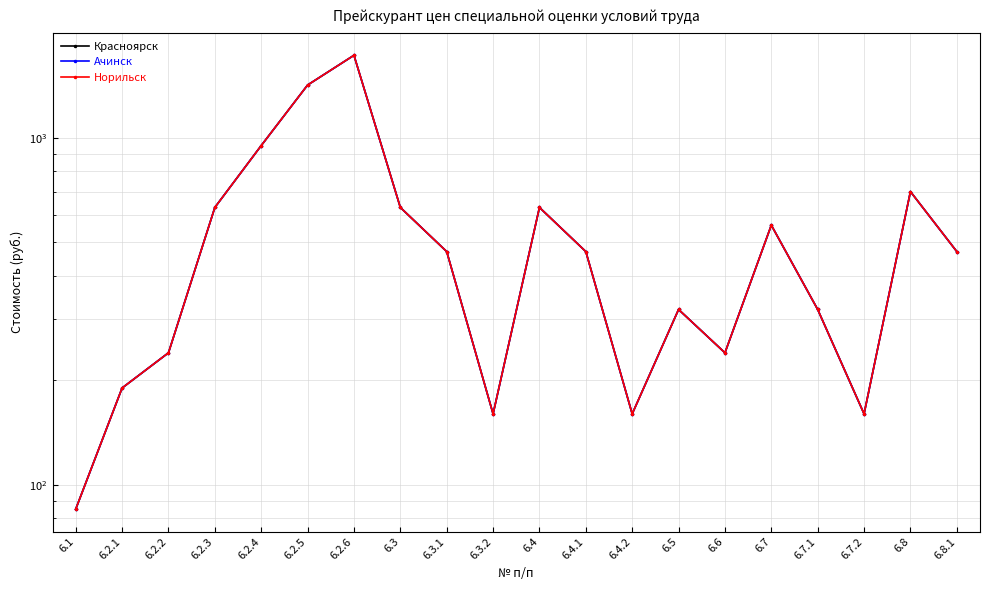

Which label corresponds to the largest value in the chart?

6.2.6